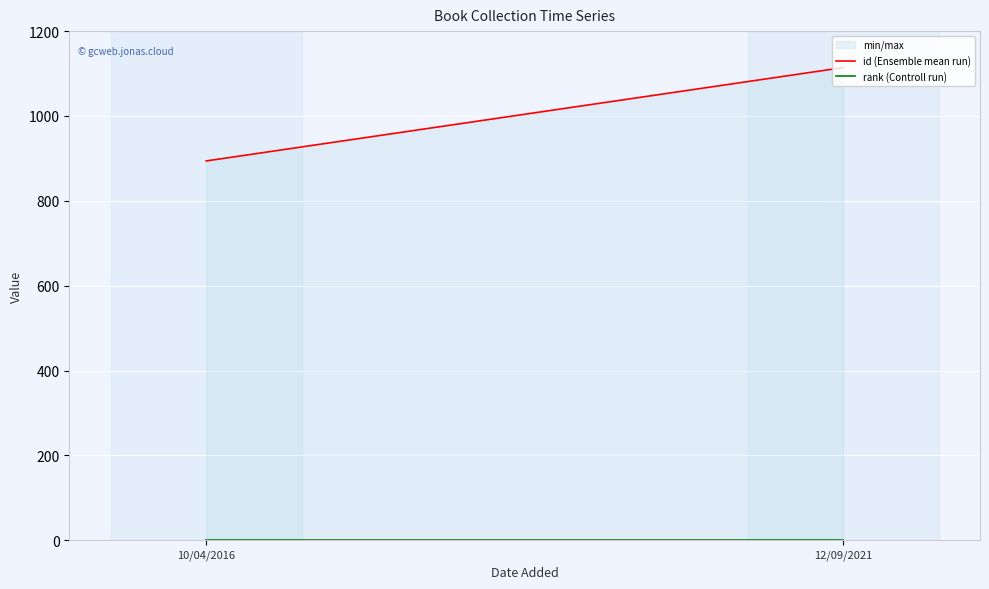

Is it true that id (Ensemble mean run) equals 1114 at 12/09/2021?

True